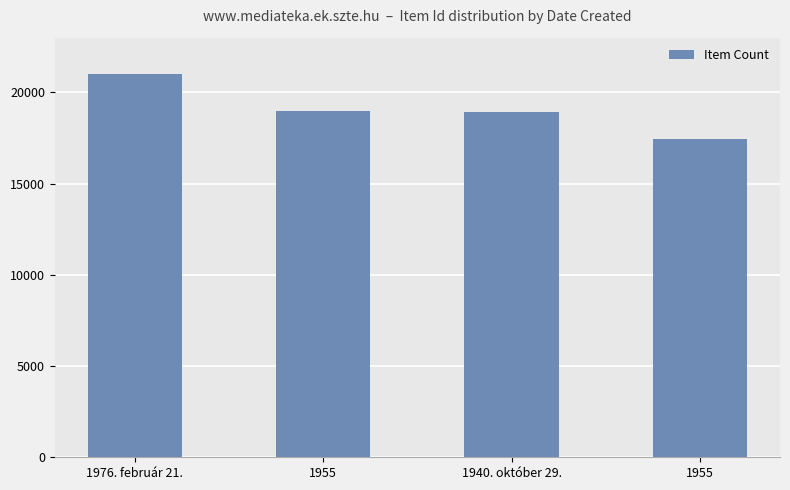

Where does the data first go above 18986?

1976. február 21.